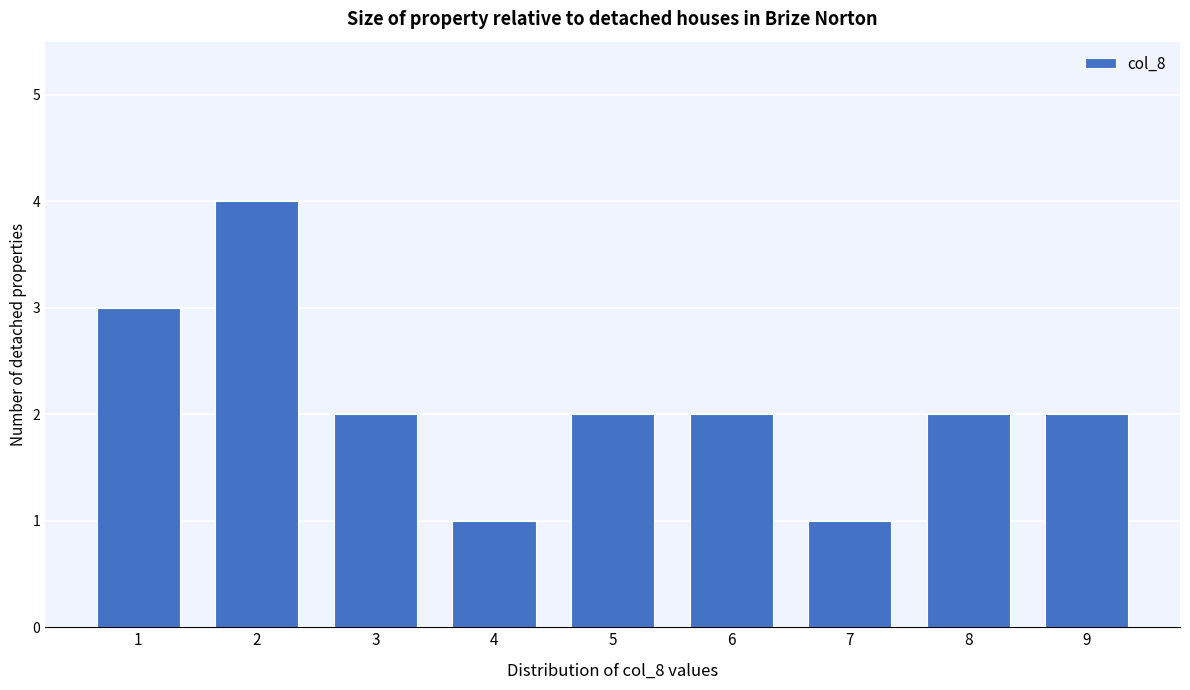

Reading left to right, extract all data points from this chart.

1=3	2=4	3=2	4=1	5=2	6=2	7=1	8=2	9=2